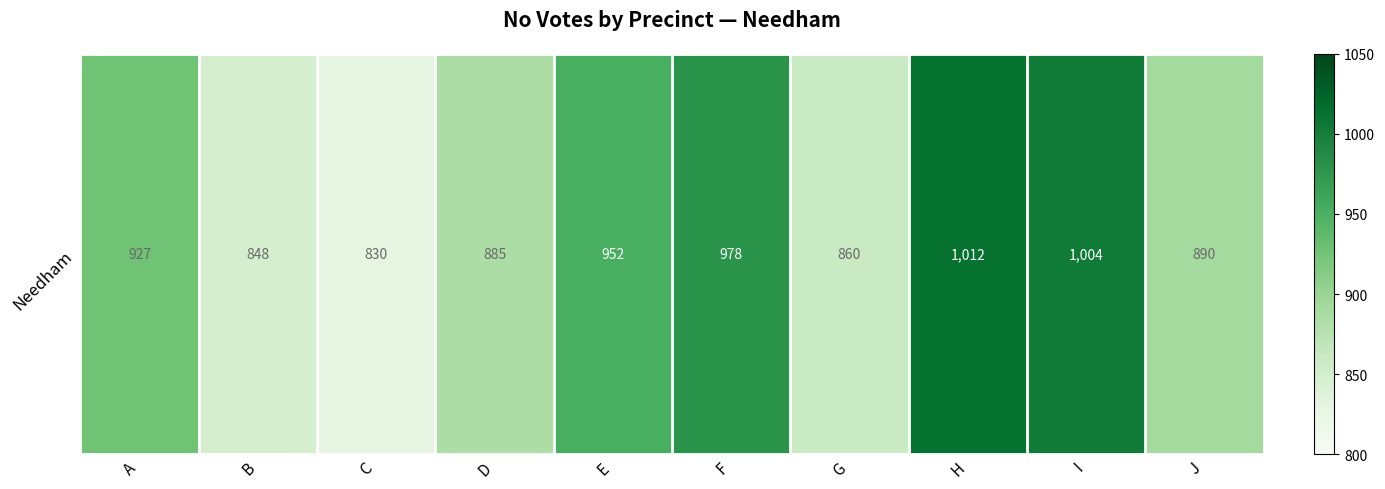

How many values are below 927?

5